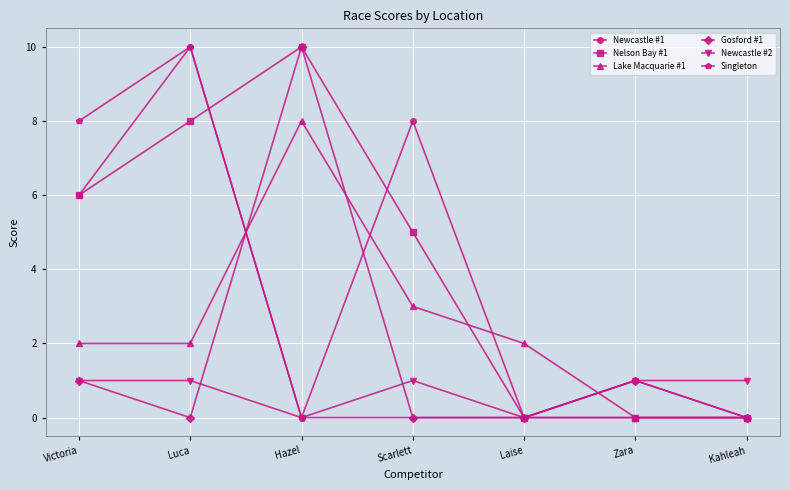

Which series changed the most between Scarlett and Kahleah?

Newcastle #1